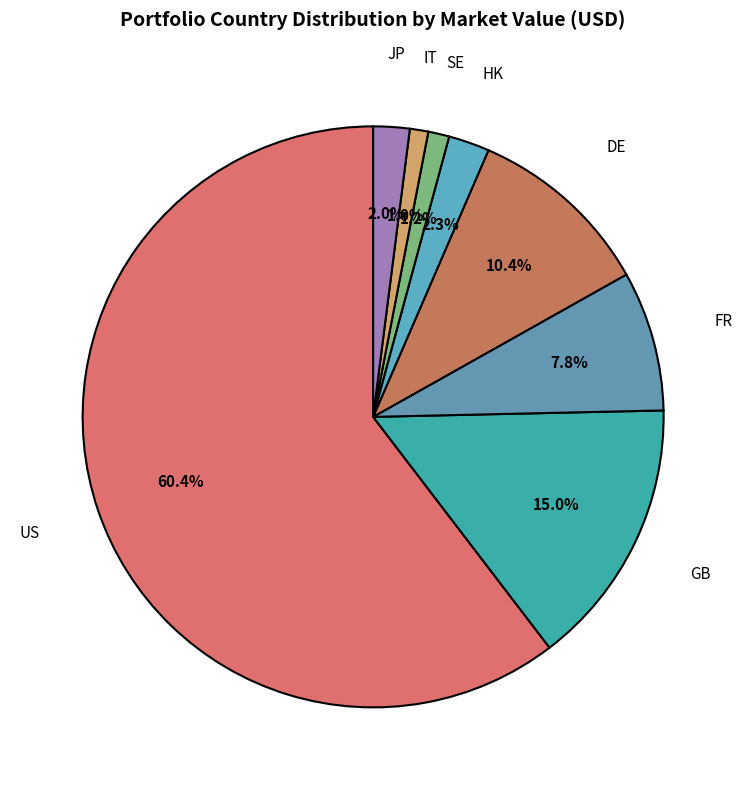

How many slices are in this pie chart?

8